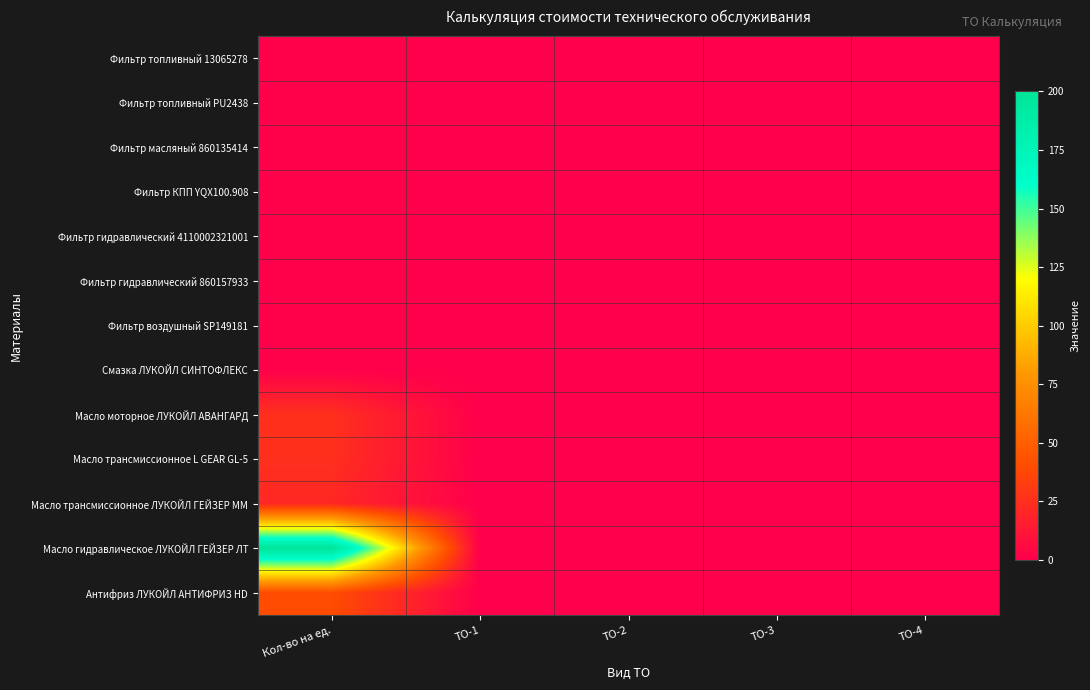

Between Кол-во на ед. and ТО-1, which series saw the biggest shift?

Масло гидравлическое ЛУКОЙЛ ГЕЙЗЕР ЛТ